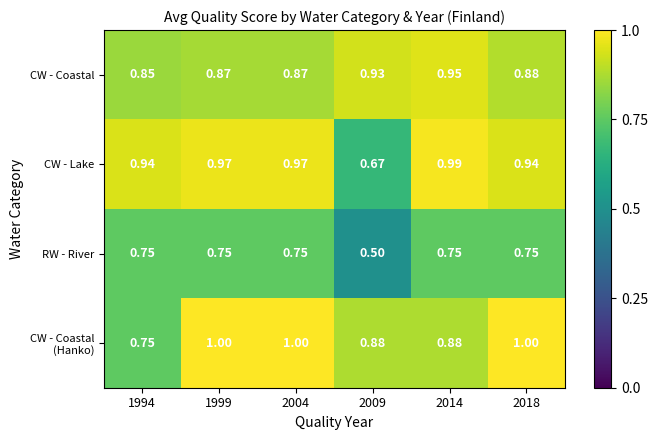

Is the value of RW - River at 1999 greater than the value of CW - Coastal at 1999?

No